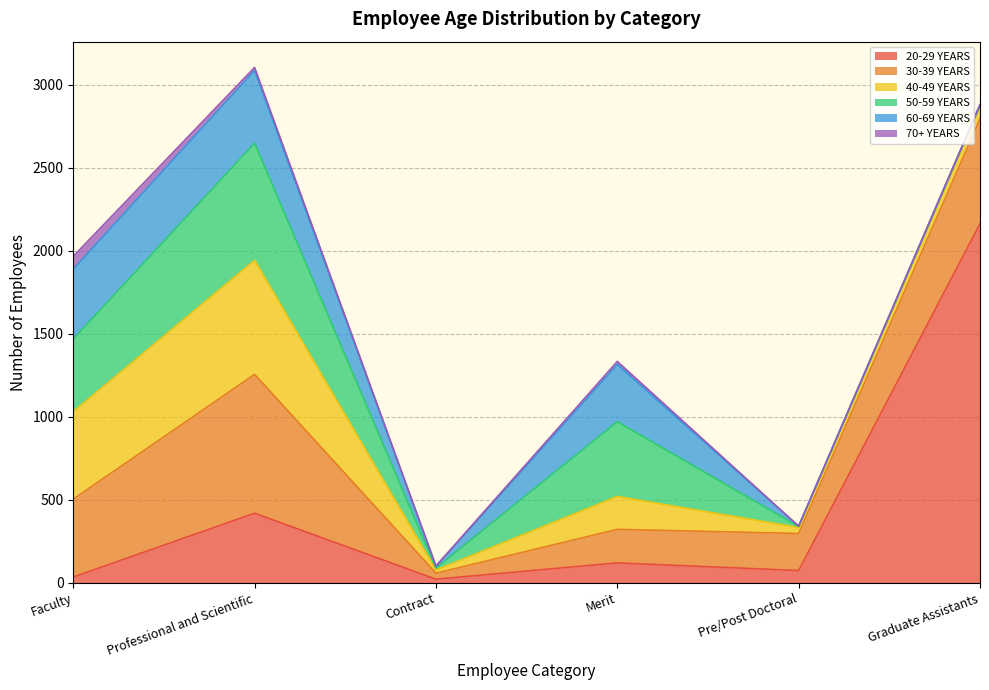

What is the total value across all series at Pre/Post Doctoral?

341